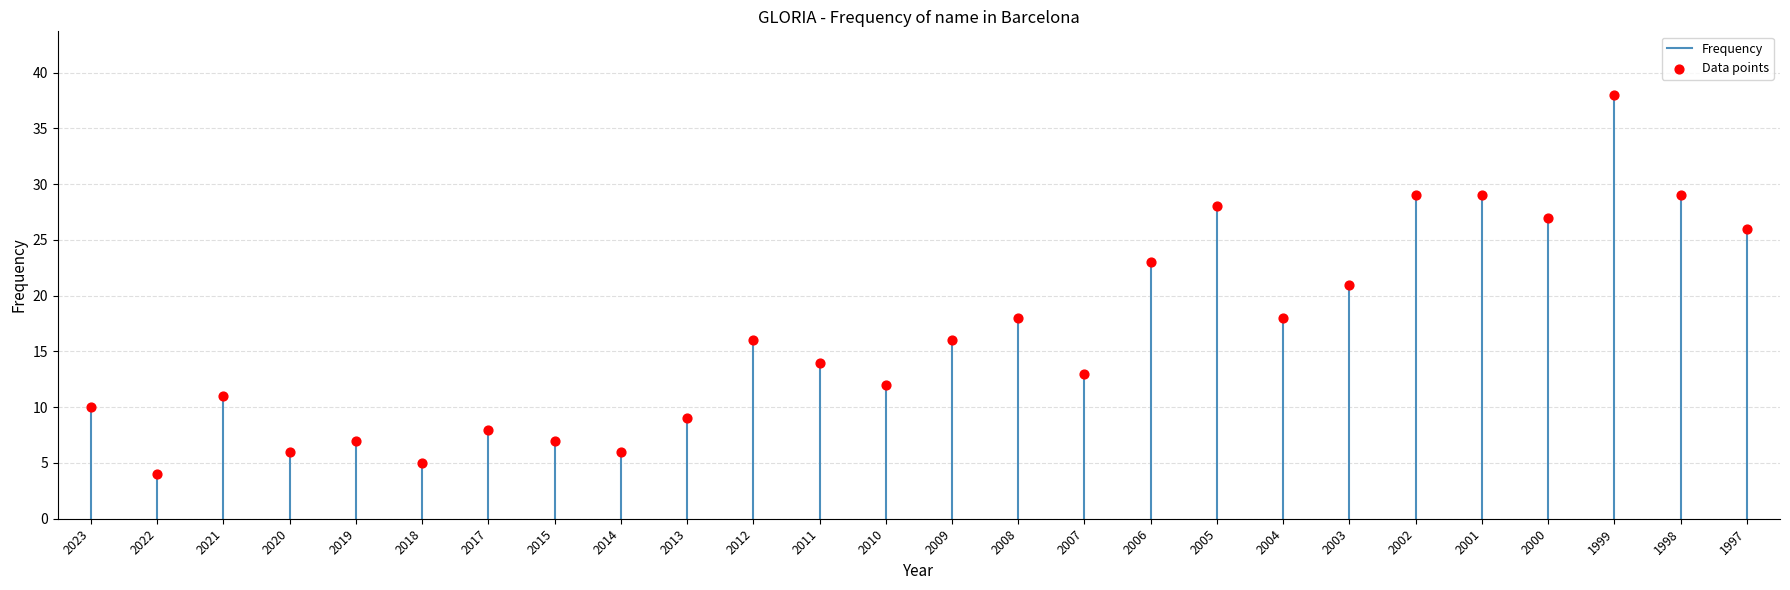

What is the range of Y values (max minus min)?

34